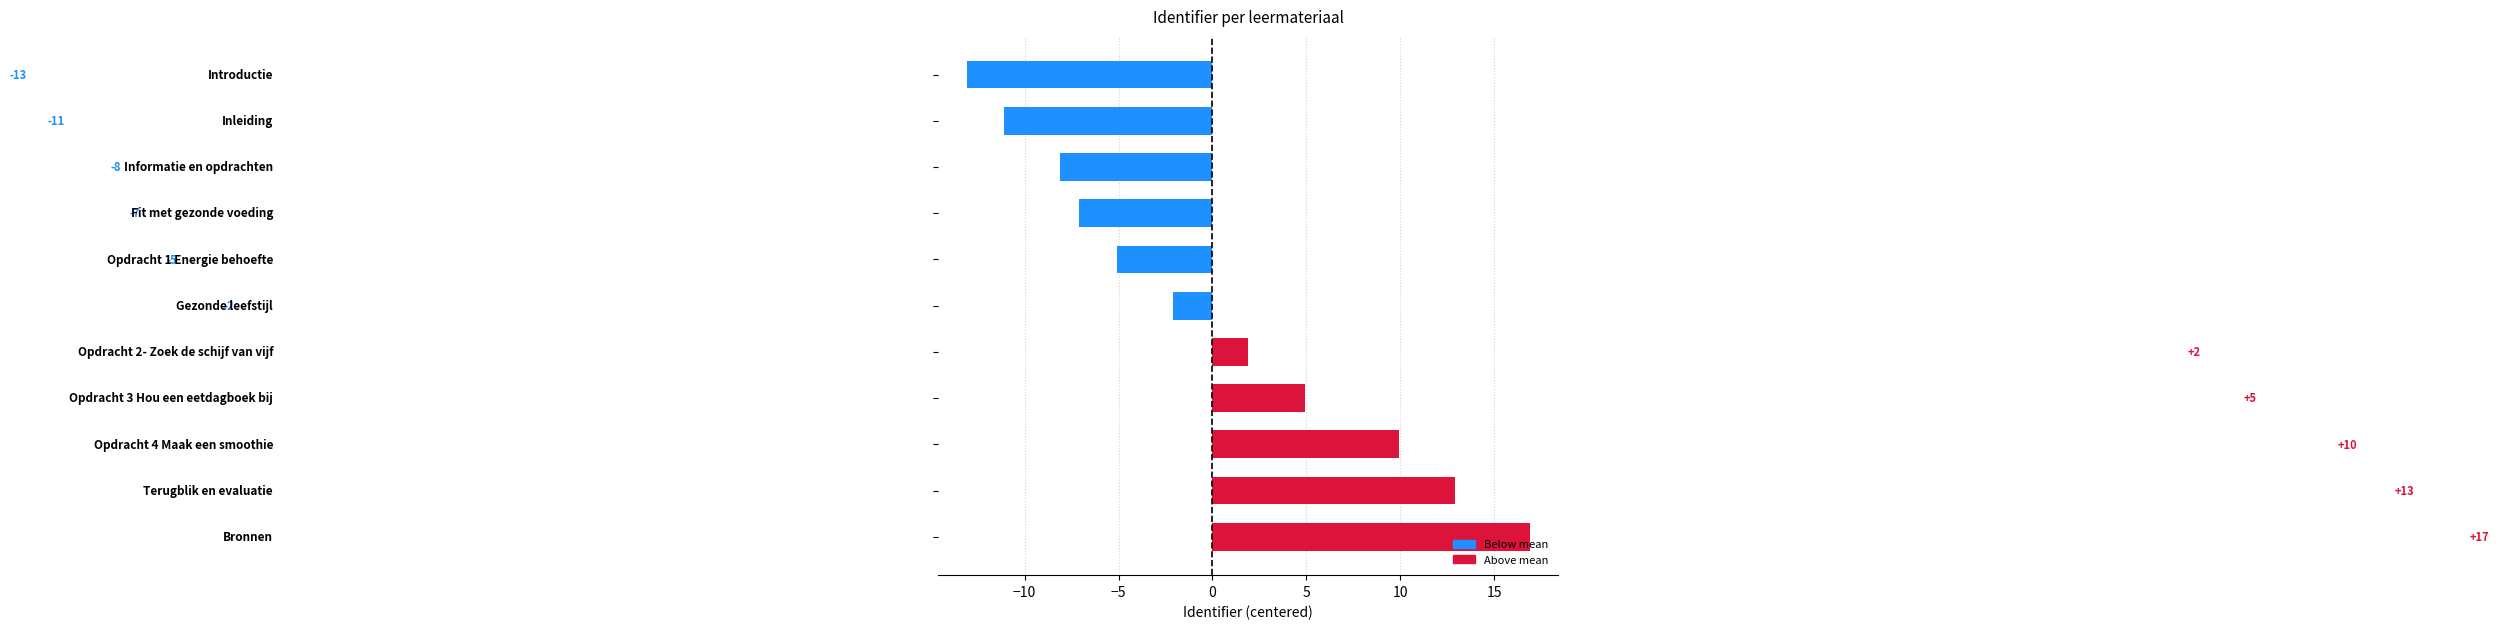

Does the chart contain any negative values?

Yes